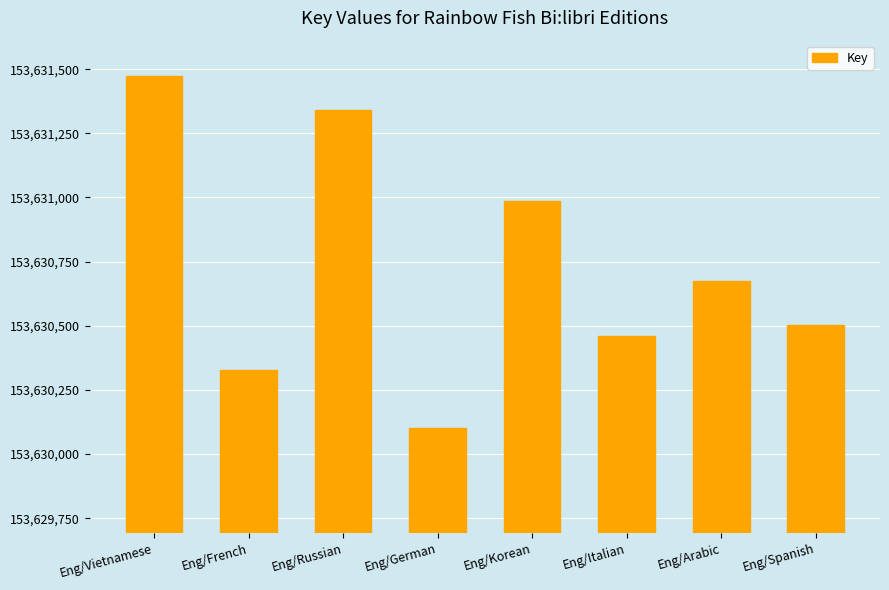

The chart shows a value of 153631474 at Eng/Vietnamese. True or false?

True